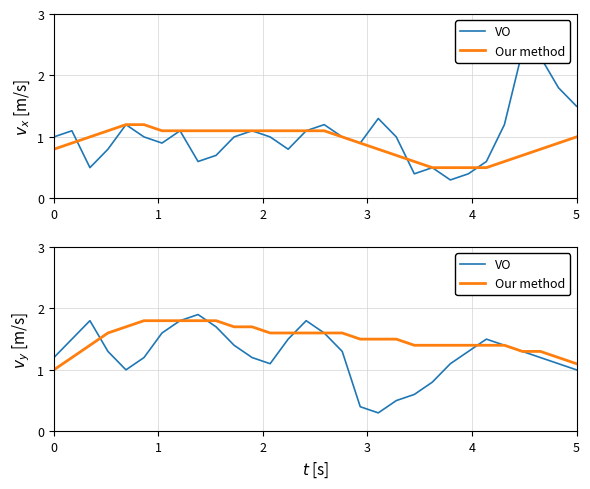

Reading left to right, extract all data points from this chart.

VO: 1.2	1.5	1.8	1.3	1.0	1.2	1.6	1.8	1.9	1.7	1.4	1.2	1.1	1.5	1.8	1.6	1.3	0.4	0.3	0.5	0.6	0.8	1.1	1.3	1.5	1.4	1.3	1.2	1.1	1.0
Our method: 1.0	1.2	1.4	1.6	1.7	1.8	1.8	1.8	1.8	1.8	1.7	1.7	1.6	1.6	1.6	1.6	1.6	1.5	1.5	1.5	1.4	1.4	1.4	1.4	1.4	1.4	1.3	1.3	1.2	1.1